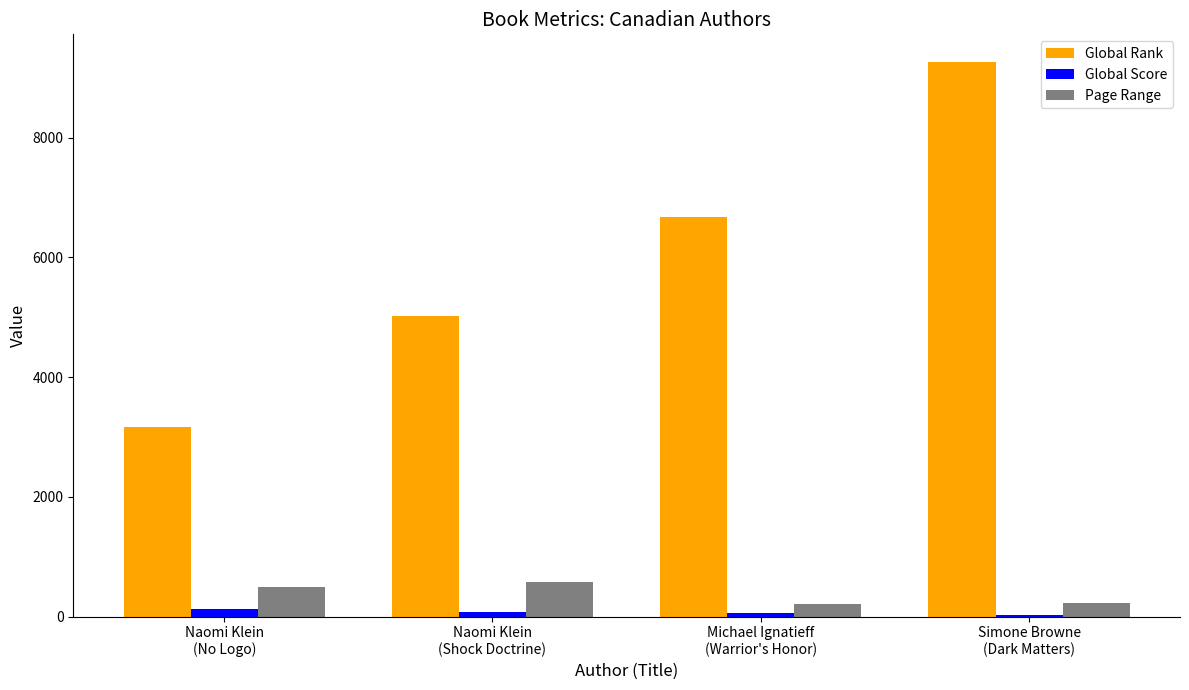

Which series has the largest total across all categories?

Global Rank